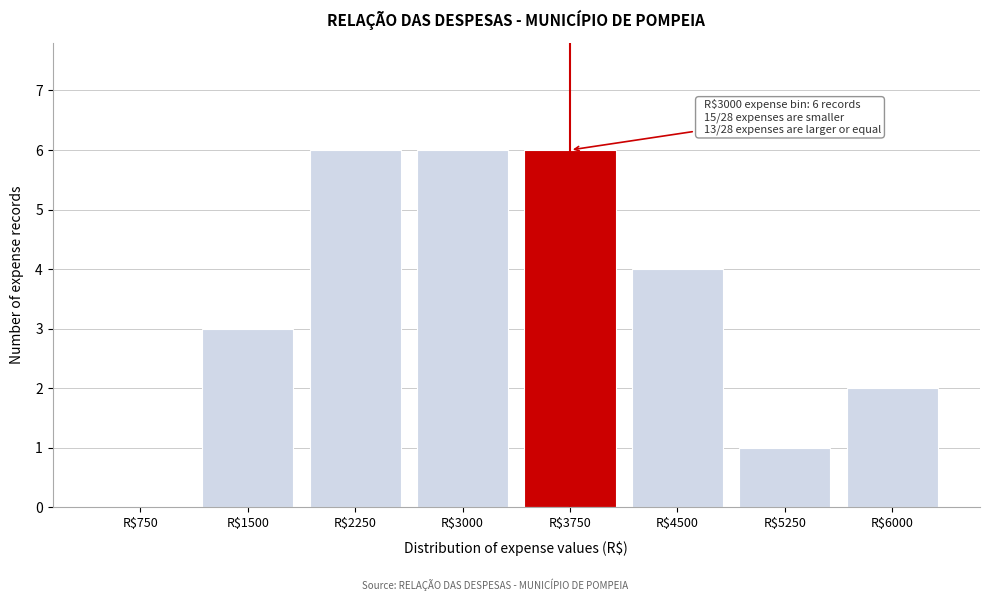

The value at R$5250 is 1. True or false?

True